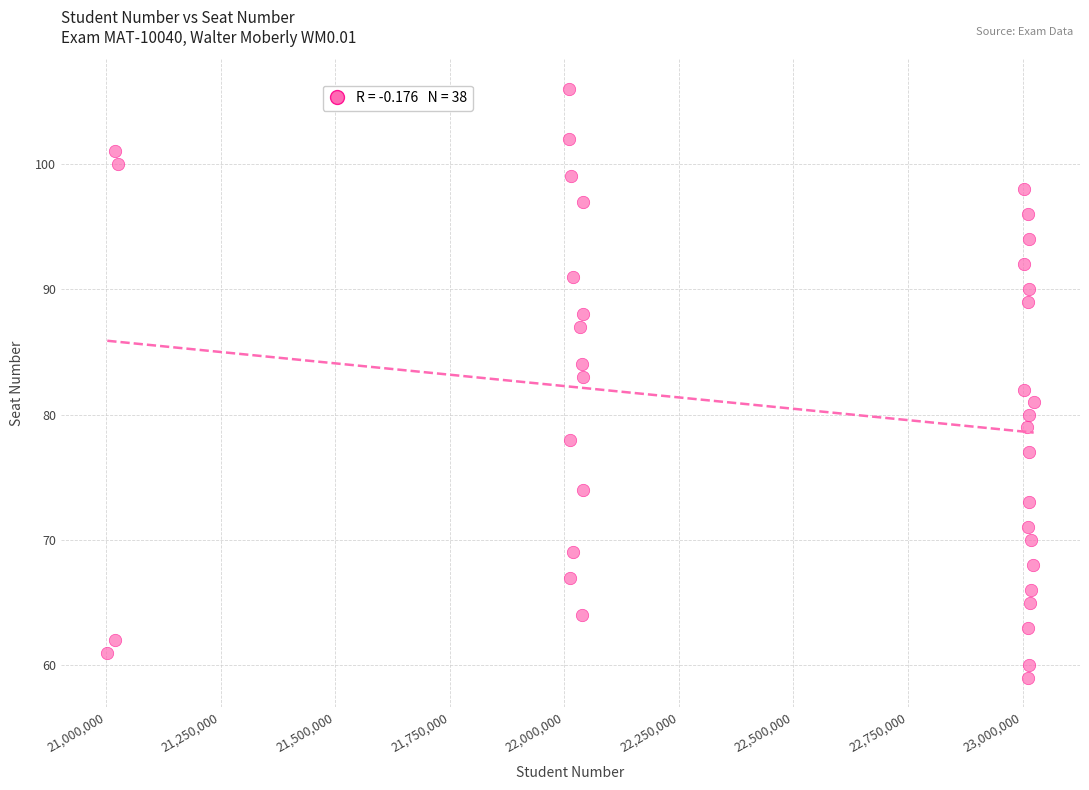

What is the range of X values (max minus min)?

2021979